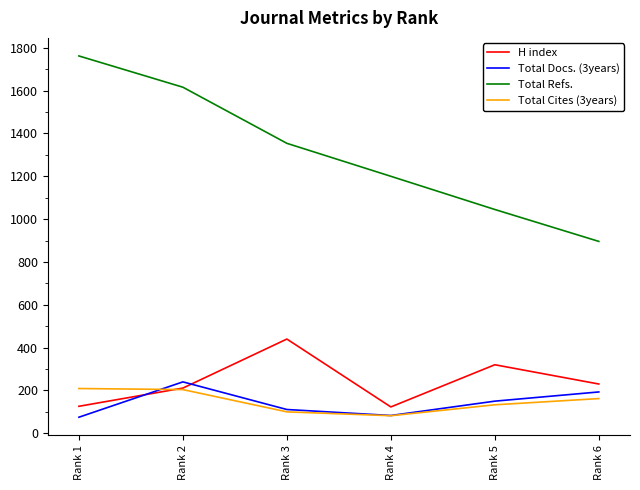

The value of Total Refs. at Rank 5 is 1045. True or false?

True